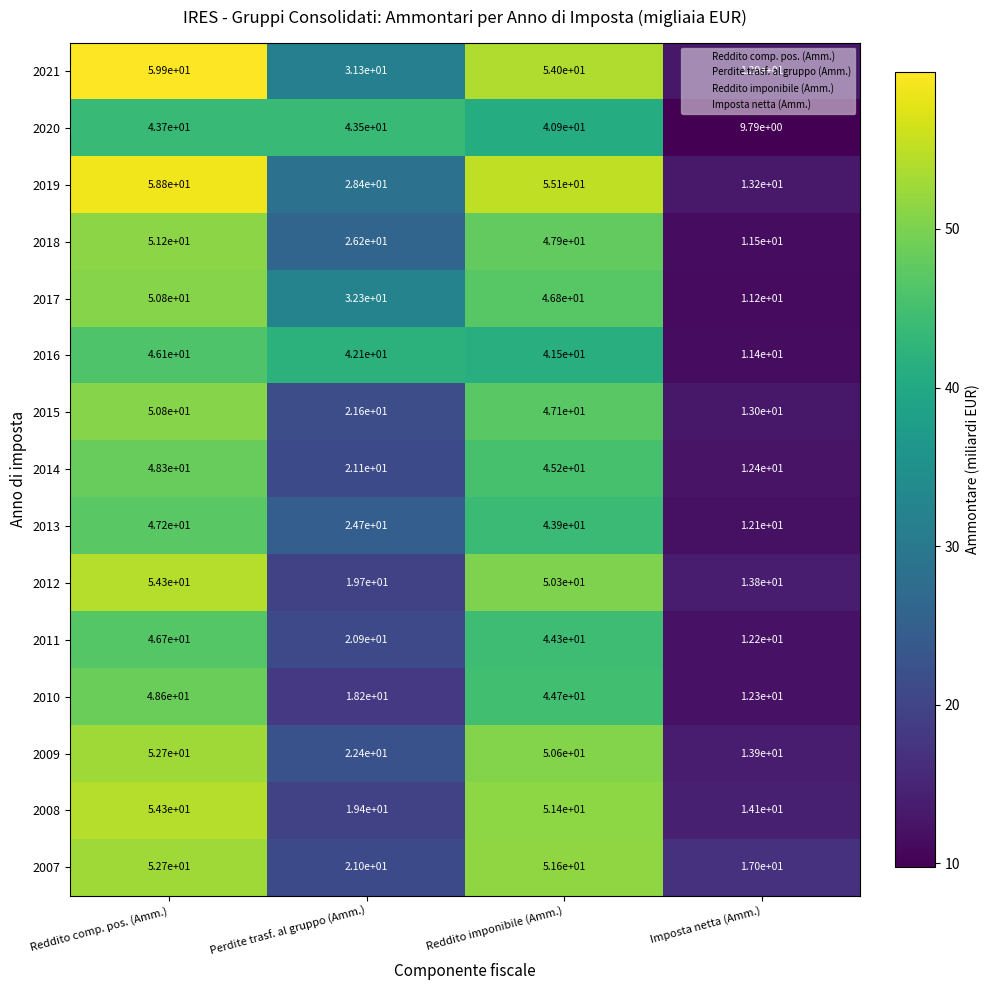

Which label corresponds to the smallest value in the chart?

Imposta netta (Amm.)